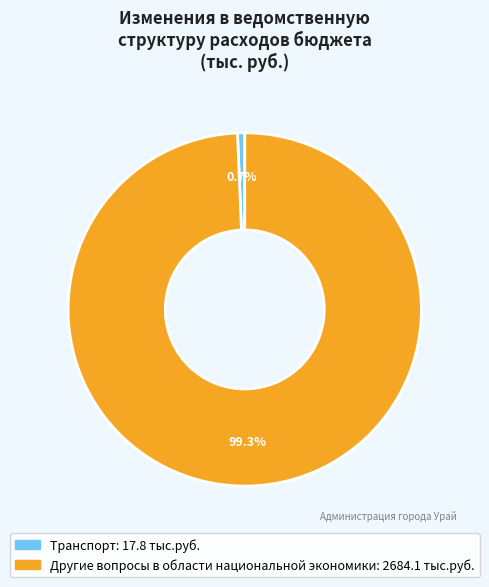

Which category accounts for the majority?

Другие вопросы в области национальной экономики